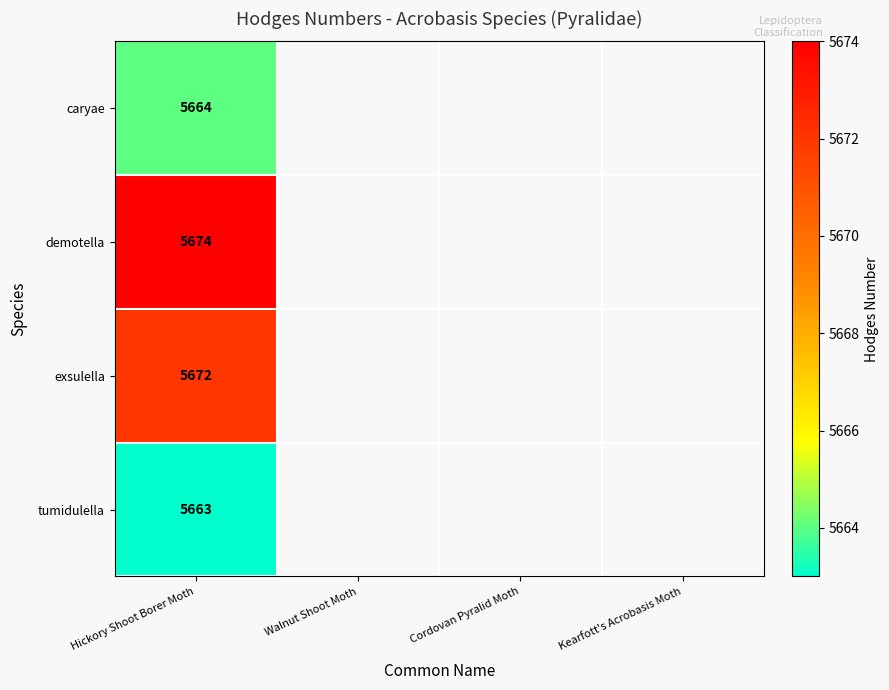

What is the difference between the highest and lowest values at Hickory Shoot Borer Moth?

11